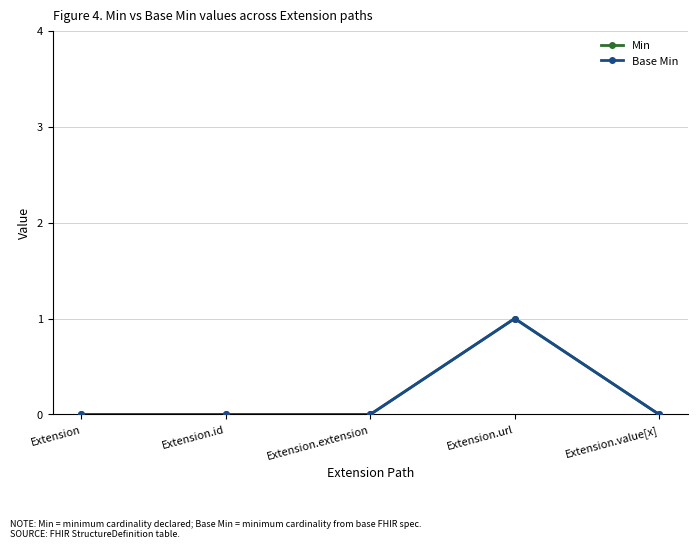

At Extension.extension, list the series in order from largest to smallest.

Min, Base Min